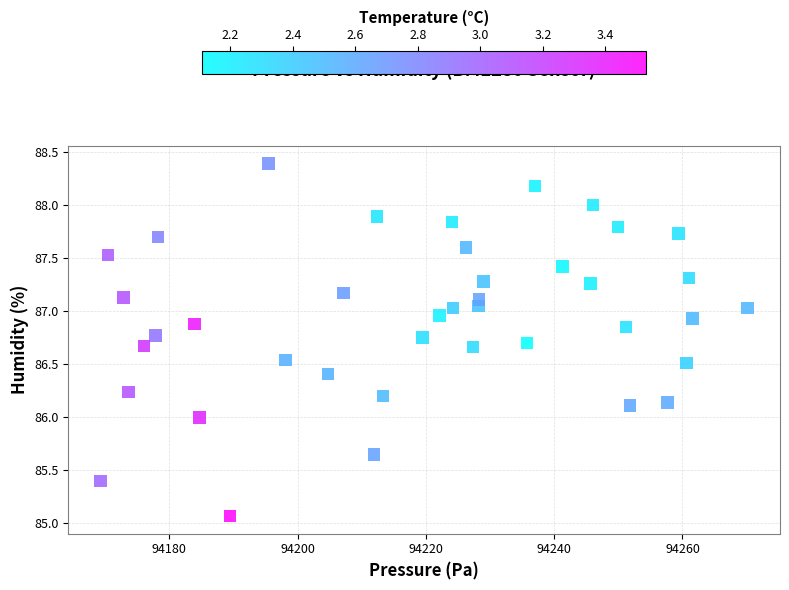

What is the range of X values (max minus min)?

100.9